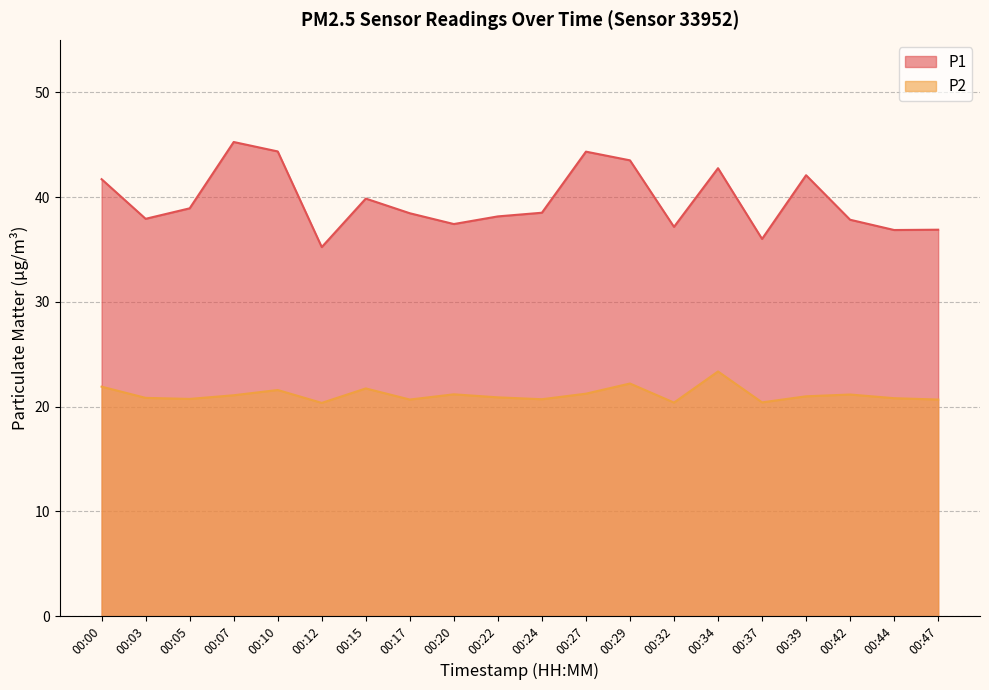

At 00:05, list the series in order from largest to smallest.

P1, P2